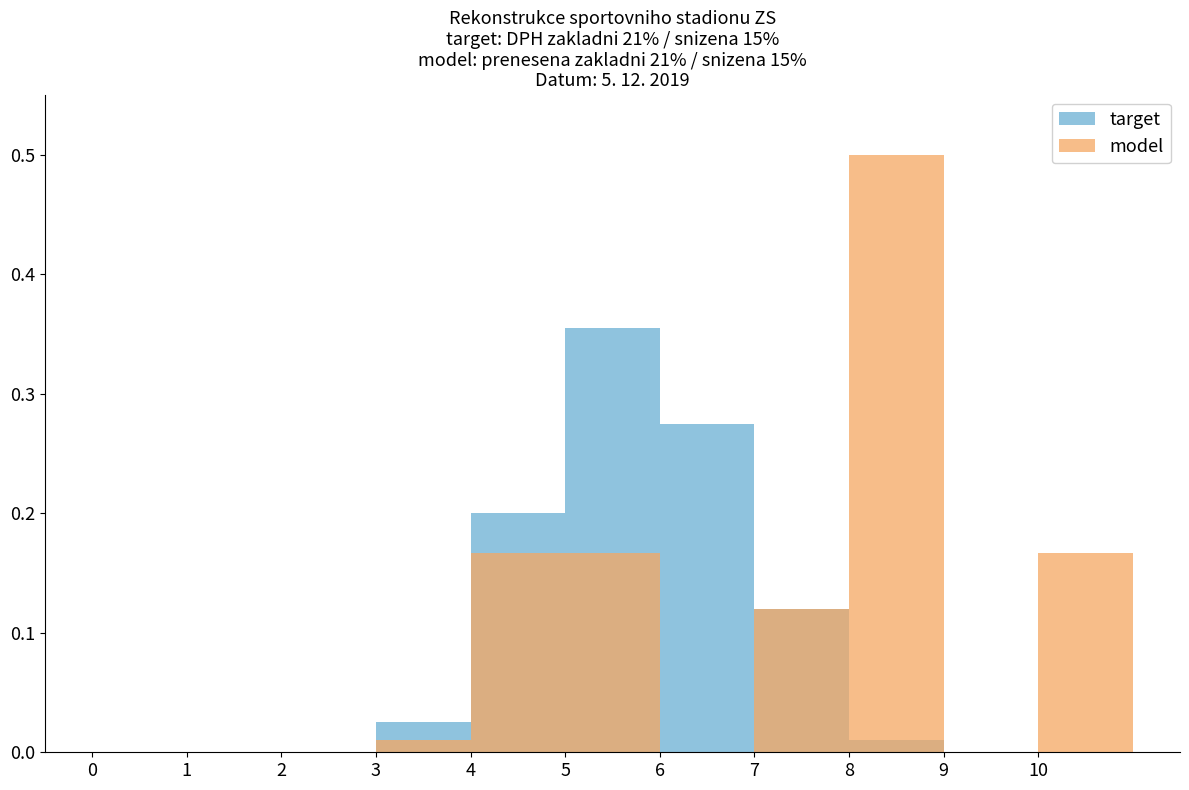

How many positive values does the model series have?

6